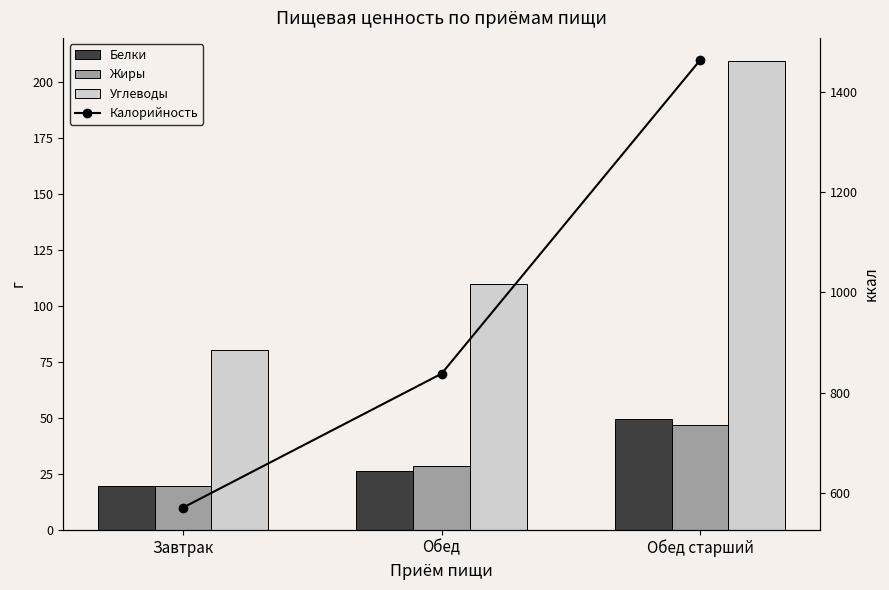

What is the total value across all series at Завтрак?

690.3